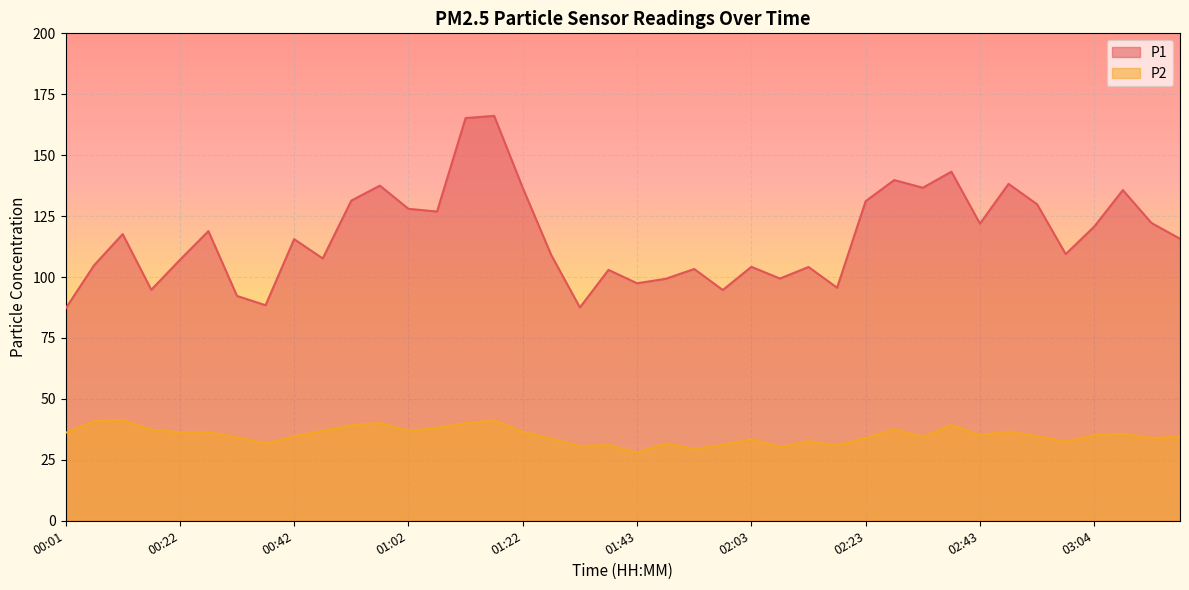

True or false: P2 and P1 intersect in this chart.

False